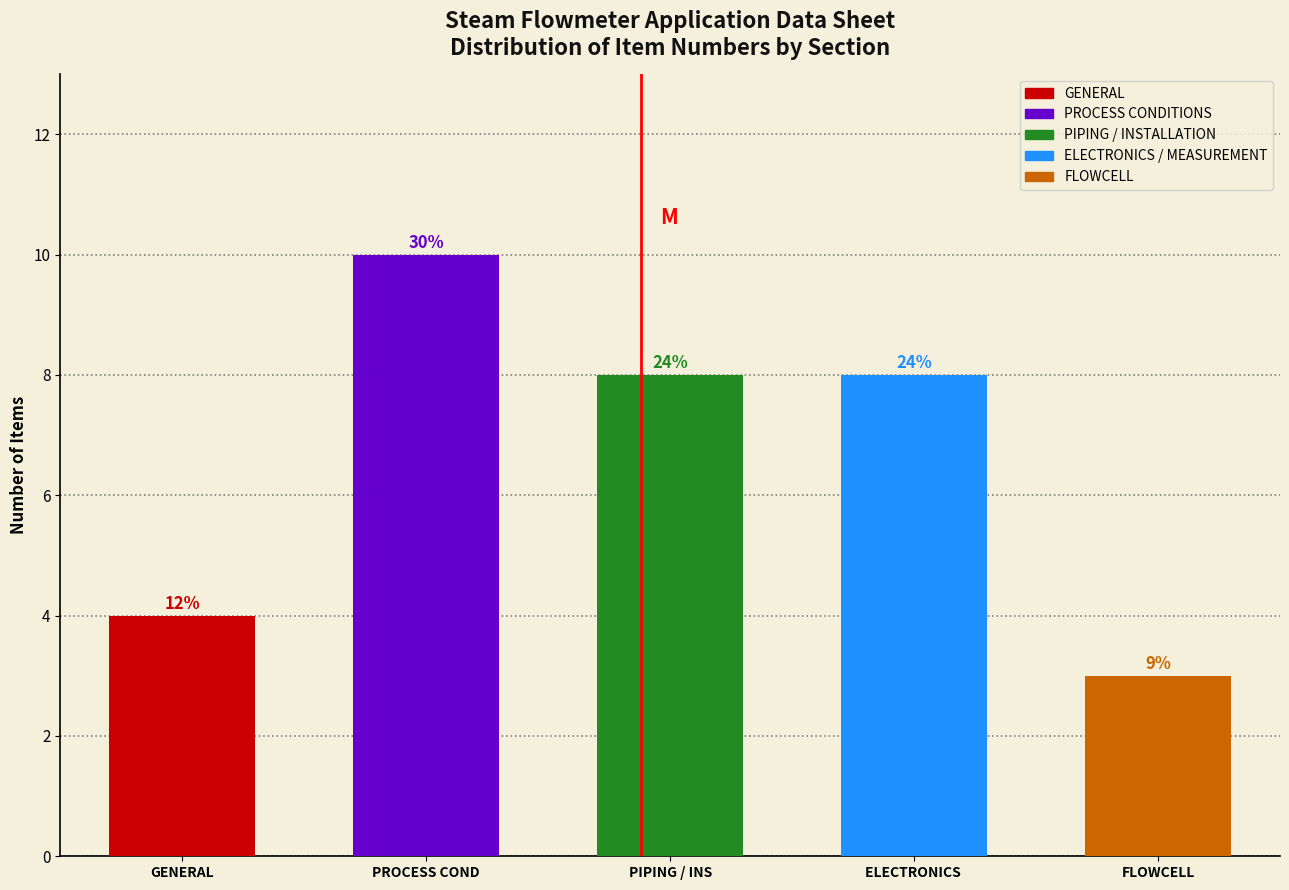

Are the bars horizontal?

No